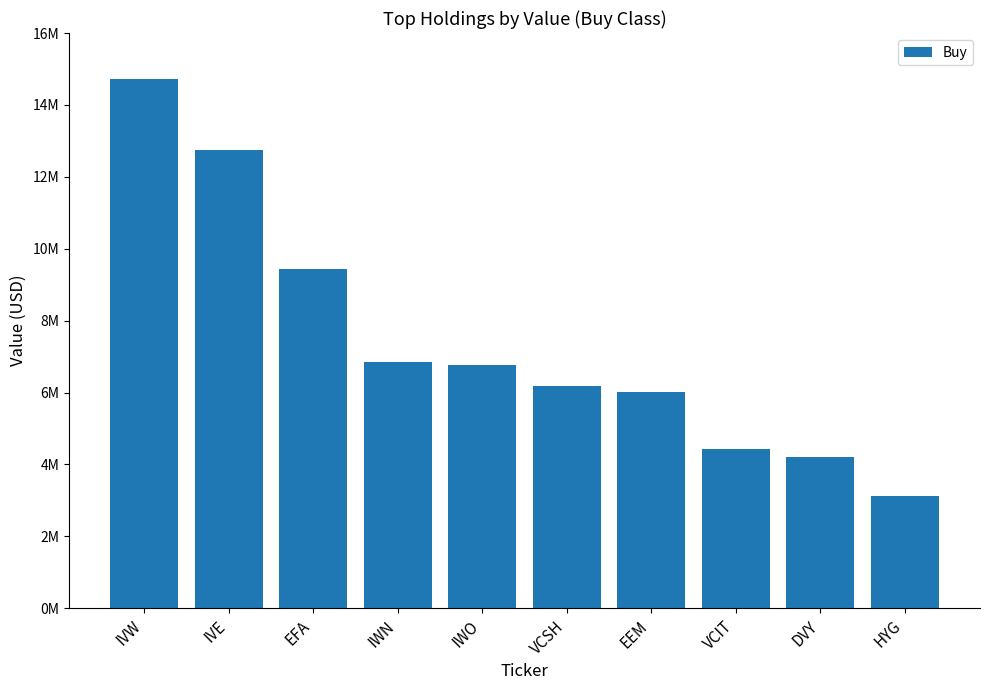

At which label is the value closest to 8919000?

EFA